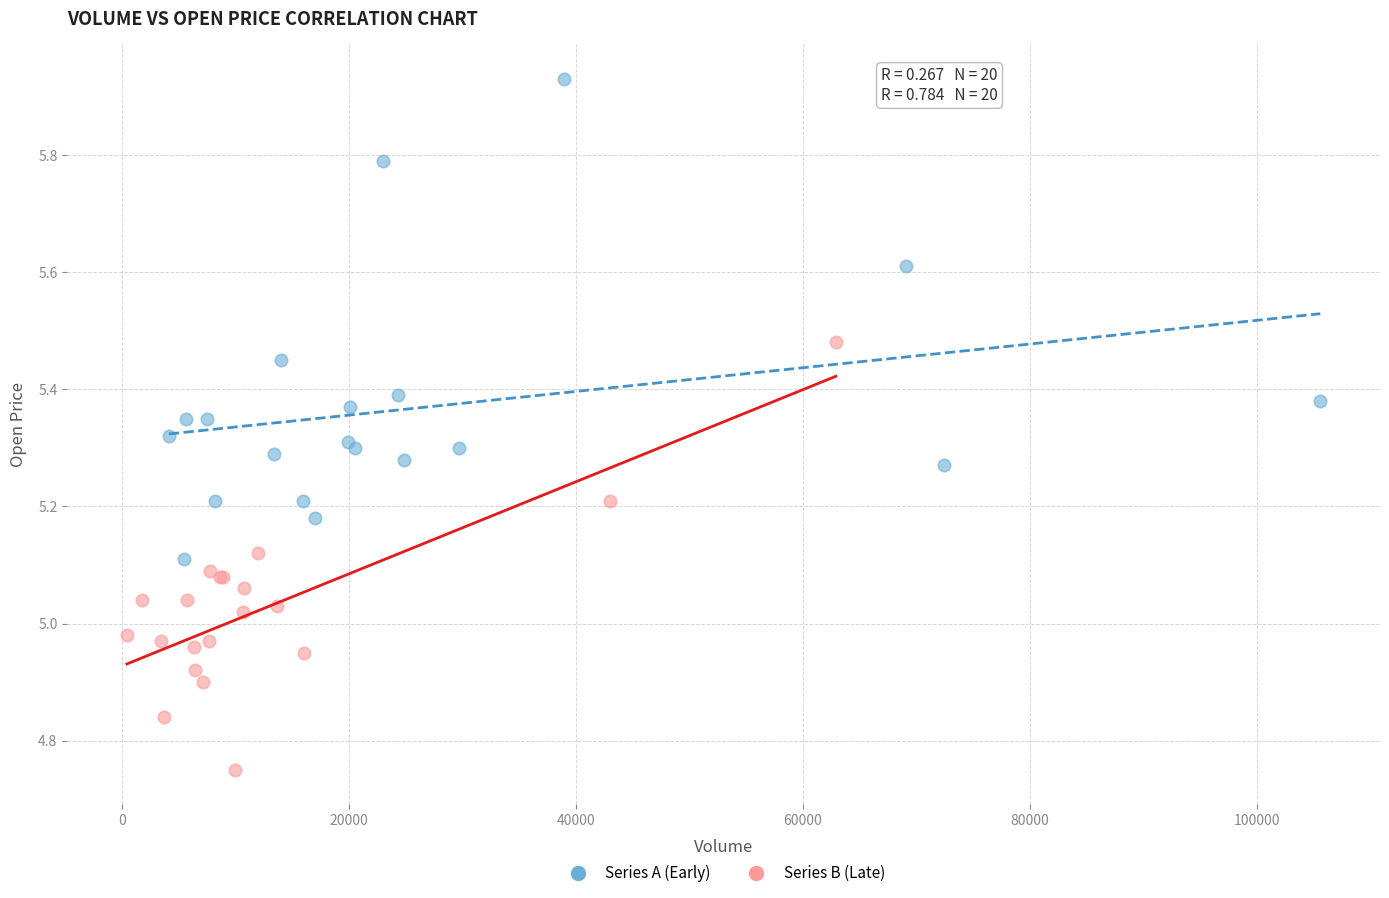

Which series reaches the minimum Y coordinate?

Series B (Late)